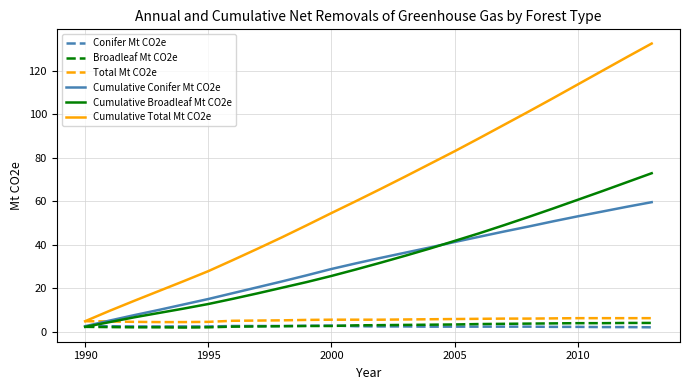

Which series has the largest total across all categories?

Cumulative Total Mt CO2e